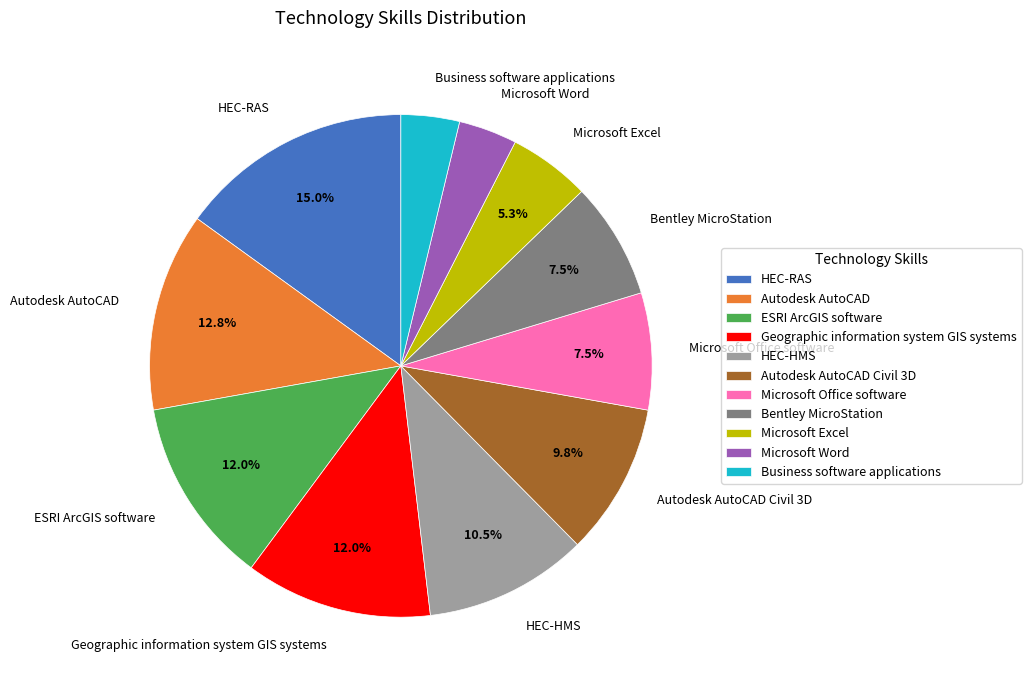

What is the ratio of the value at Microsoft Excel to the value at Business software applications?

1.4